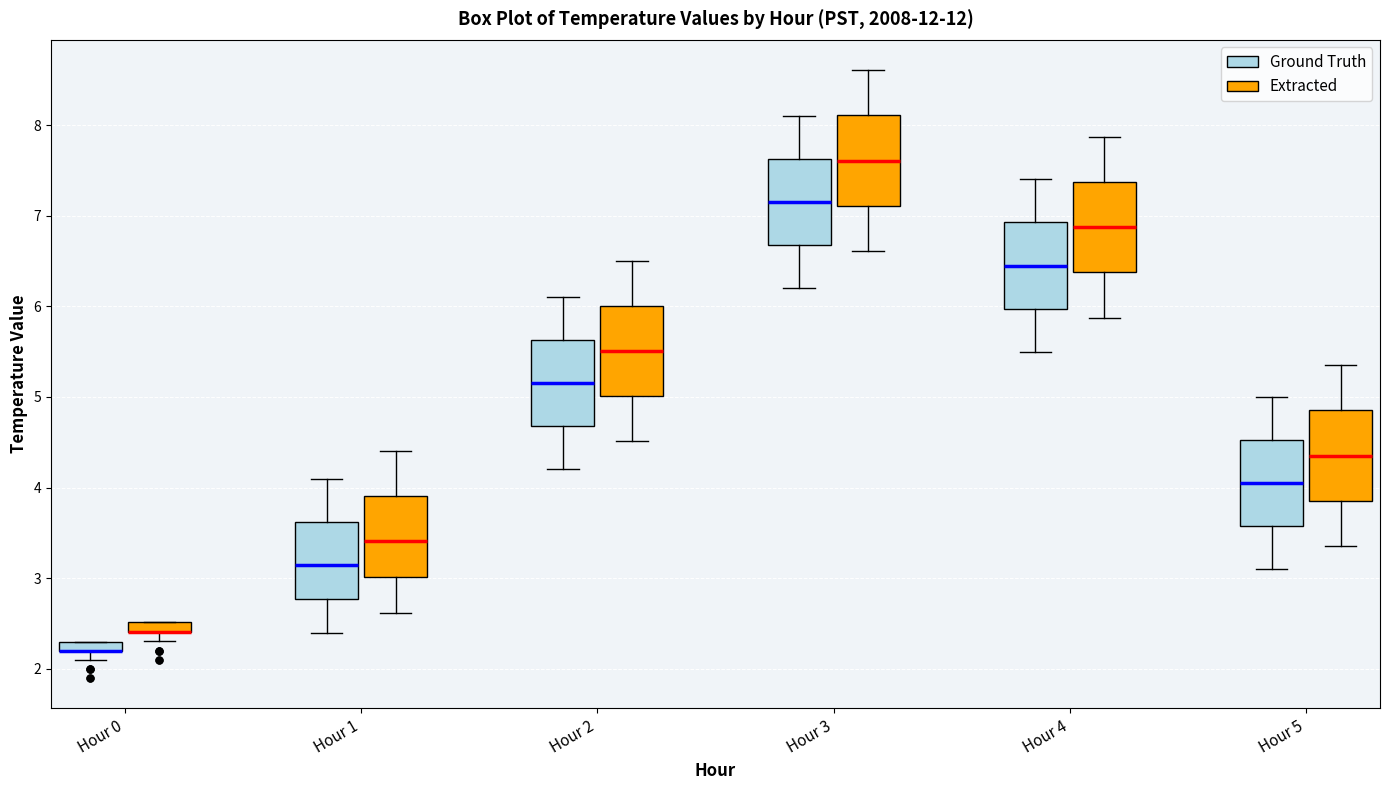

Where does the upper whisker of the box for Hour 4 (Extracted) end on the y-axis? The values are not printed on the chart, so give them approximately, as read against the axis.

7.9